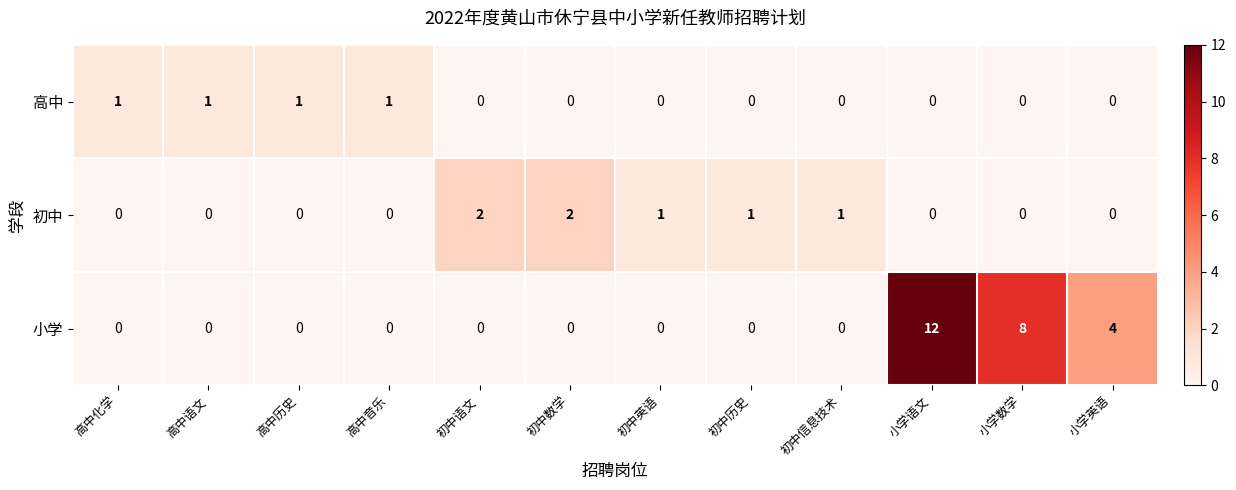

What is the difference between the maximum and minimum values in the 小学 series?

12